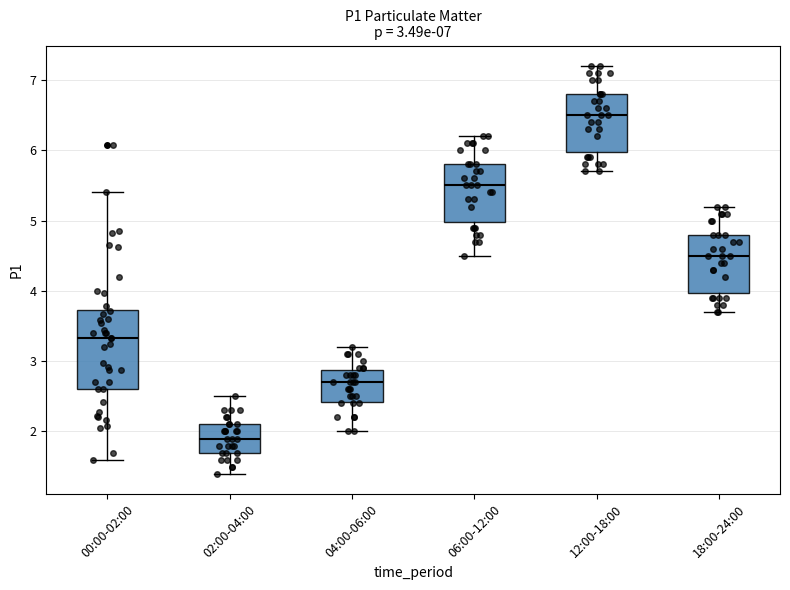

Which box has the highest median line?

12:00-18:00